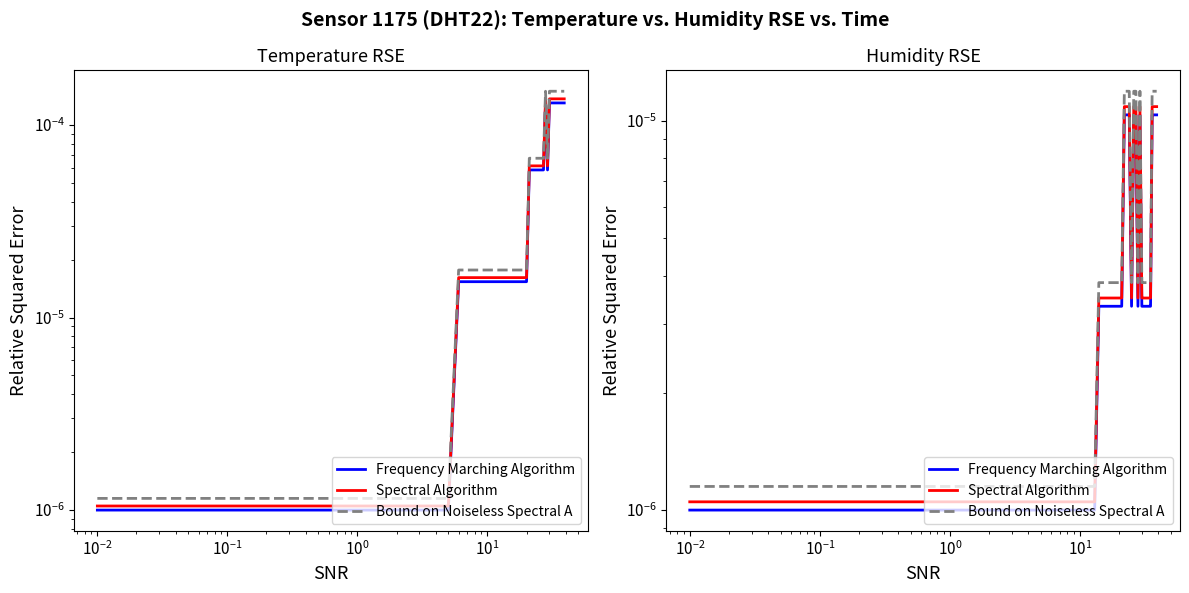

True or false: Bound on Noiseless Spectral A has more than 2 points higher than both neighbors.

False